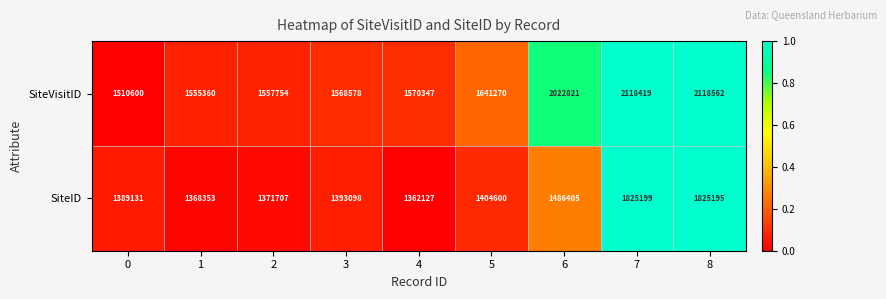

What is the total value across all series at 0?

2899731